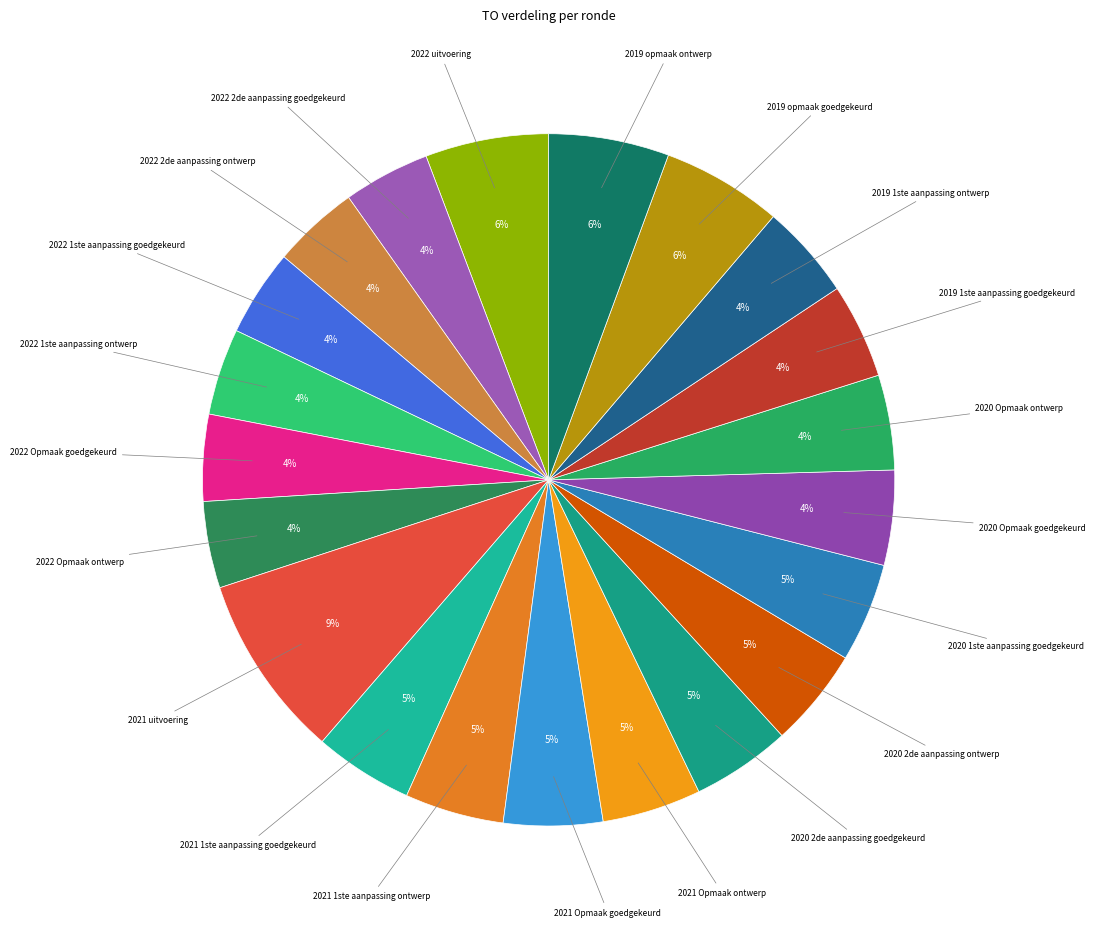

Which slice is the largest?

2021 uitvoering